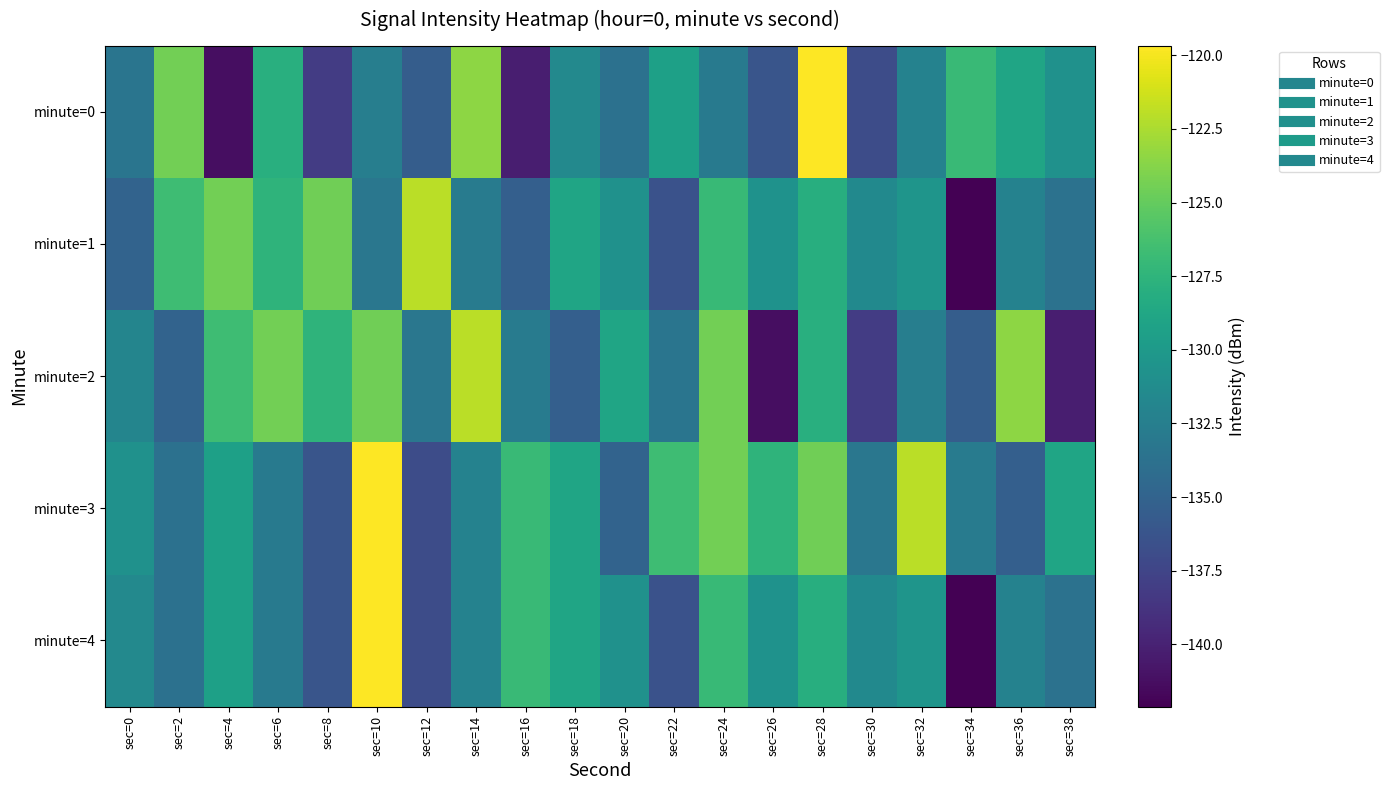

List the series in order of their peak value, lowest first.

minute=1, minute=2, minute=0, minute=3, minute=4